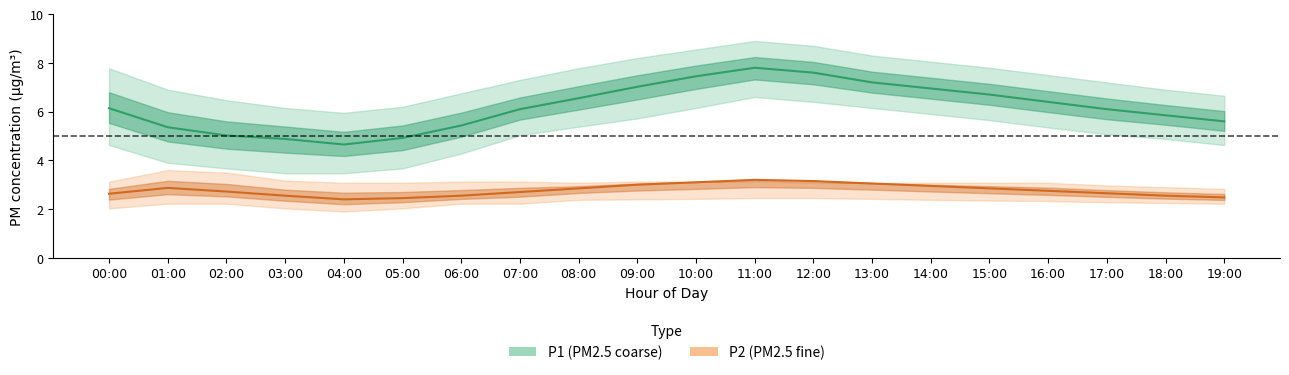

What is the label of the 7th point from the right?

13:00